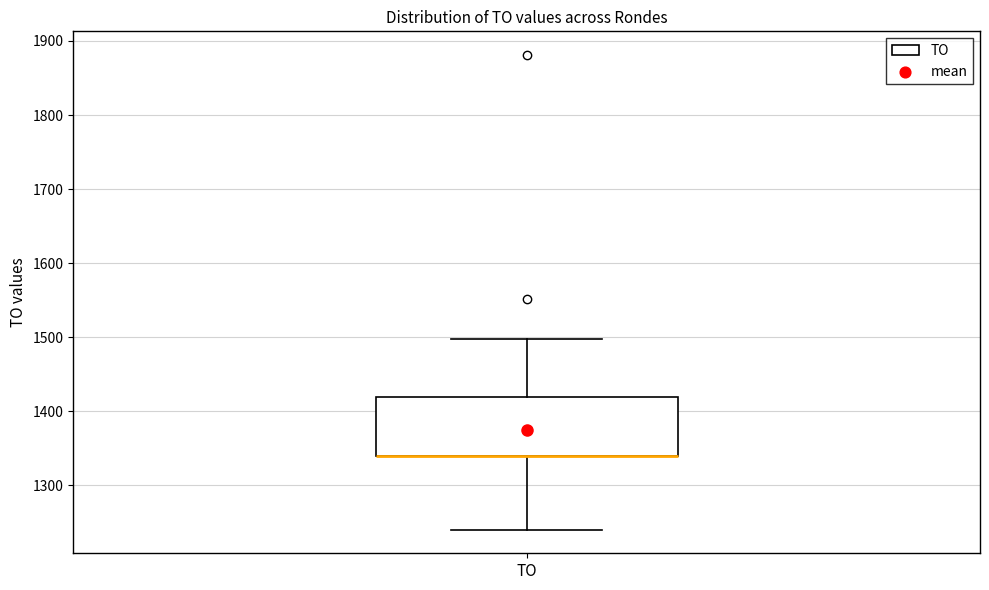

Where does the upper whisker of the box for TO end on the y-axis? The values are not printed on the chart, so give them approximately, as read against the axis.

1500